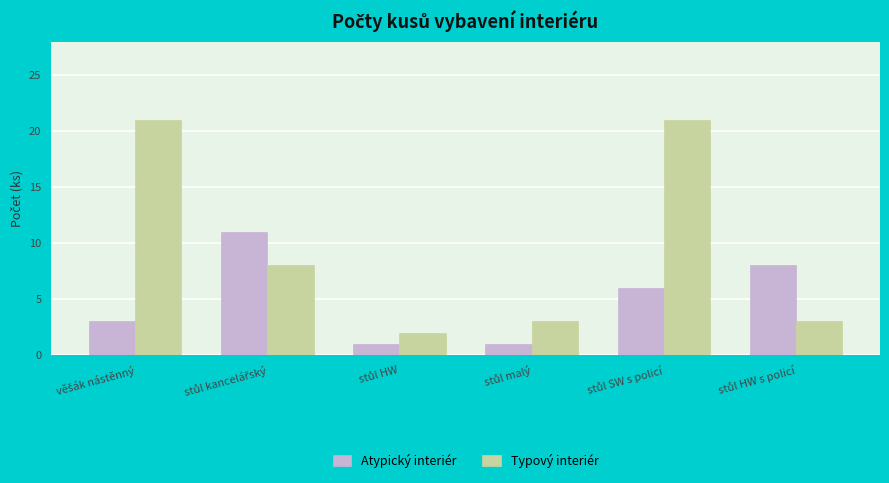

What is the minimum value for Atypický interiér?

1